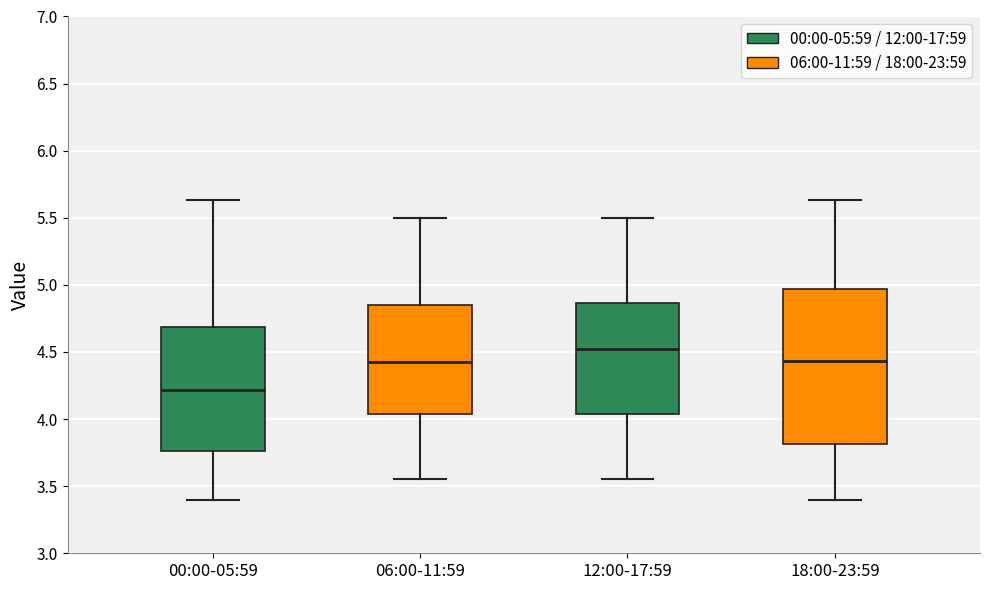

Reading left to right, transcribe this box plot: for each box, give where its median line is, the range the box spans, and where its two whiskers end, as read against the y-axis. The values are not printed on the chart, so give them approximately, as read against the axis.

00:00-05:59: median 4.20, box 3.75 to 4.70, whiskers 3.40 to 5.65
06:00-11:59: median 4.45, box 4.05 to 4.85, whiskers 3.55 to 5.50
12:00-17:59: median 4.55, box 4.05 to 4.85, whiskers 3.55 to 5.50
18:00-23:59: median 4.45, box 3.80 to 4.95, whiskers 3.40 to 5.65